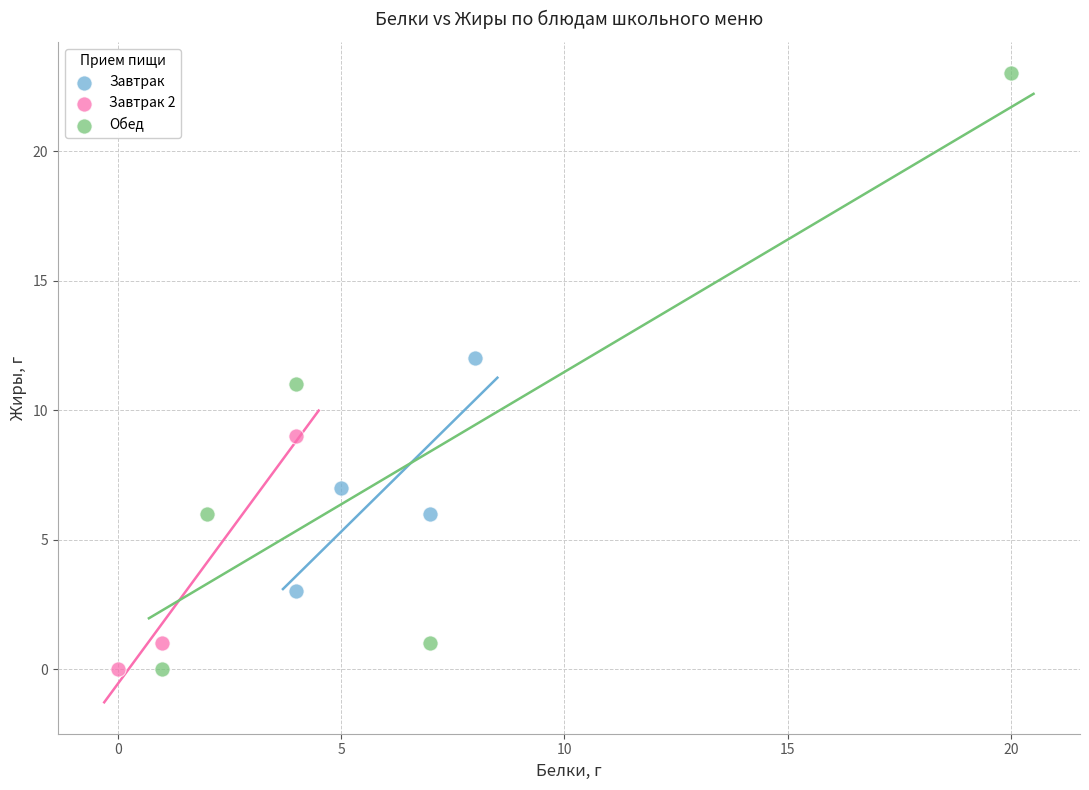

Which series has the largest Y range (max minus min)?

Обед